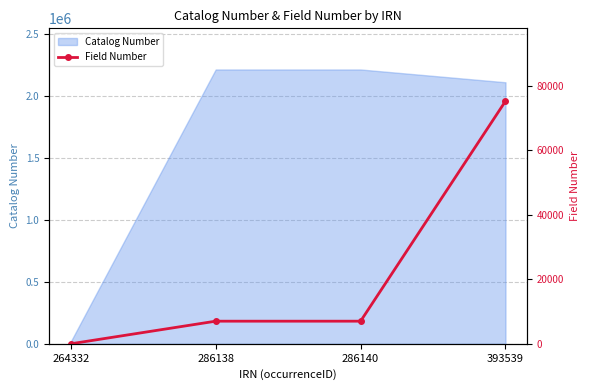

True or false: the data shows 7018 at 286140.

True